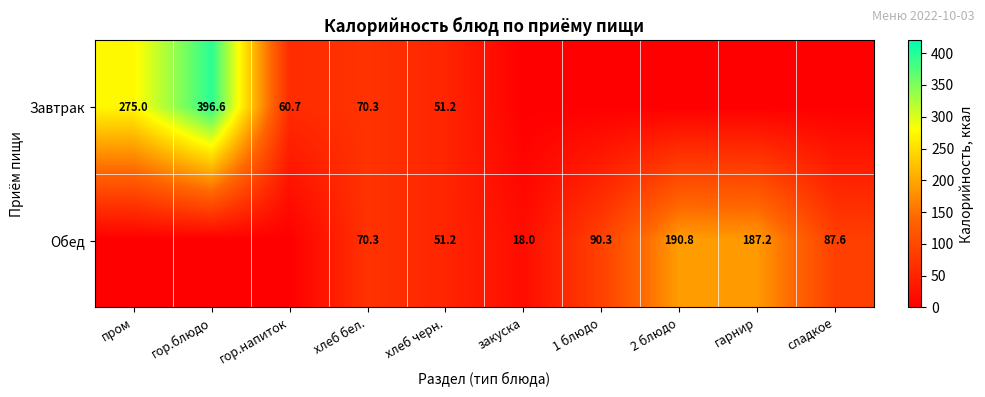

True or false: Завтрак has a value of 176.2 at пром.

False